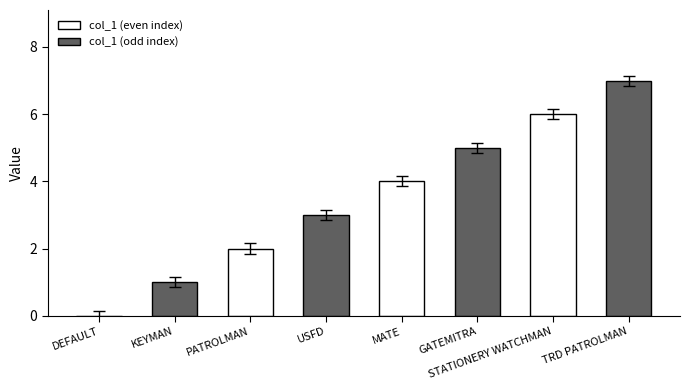

The value at PATROLMAN is 2. True or false?

True